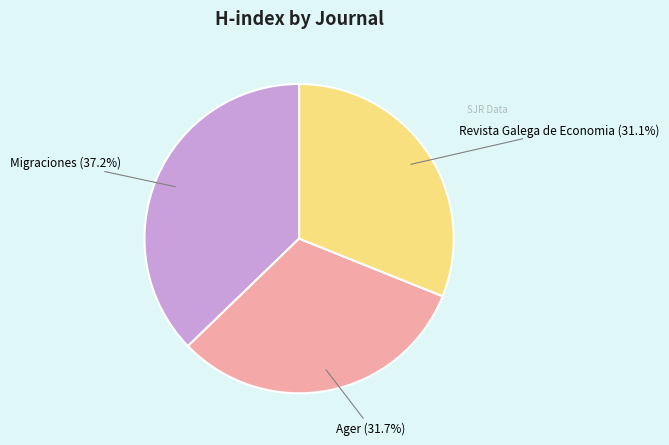

Do Revista Galega de Economia and Ager together represent more than half of the pie?

Yes